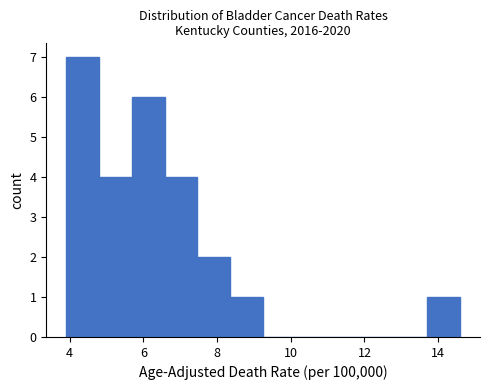

Reading left to right, transcribe this chart: for each bar, give the range it covers on the x-axis and its height. Neither the bar edges nor the heights are printed on the chart, so give them approximately, as read against the axes.

4.0 to 4.8: 7
4.8 to 5.6: 4
5.6 to 6.6: 6
6.6 to 7.4: 4
7.4 to 8.4: 2
8.4 to 9.2: 1
9.2 to 10.2: 0
10.2 to 11.0: 0
11.0 to 12.0: 0
12.0 to 12.8: 0
12.8 to 13.8: 0
13.8 to 14.6: 1